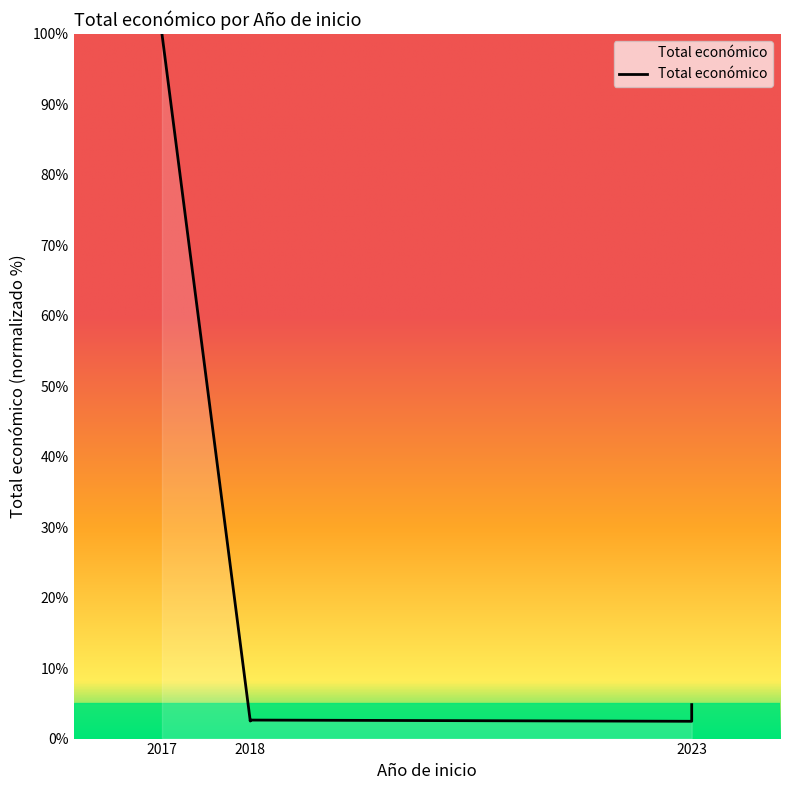

Does the chart display data point markers on the line(s)?

No